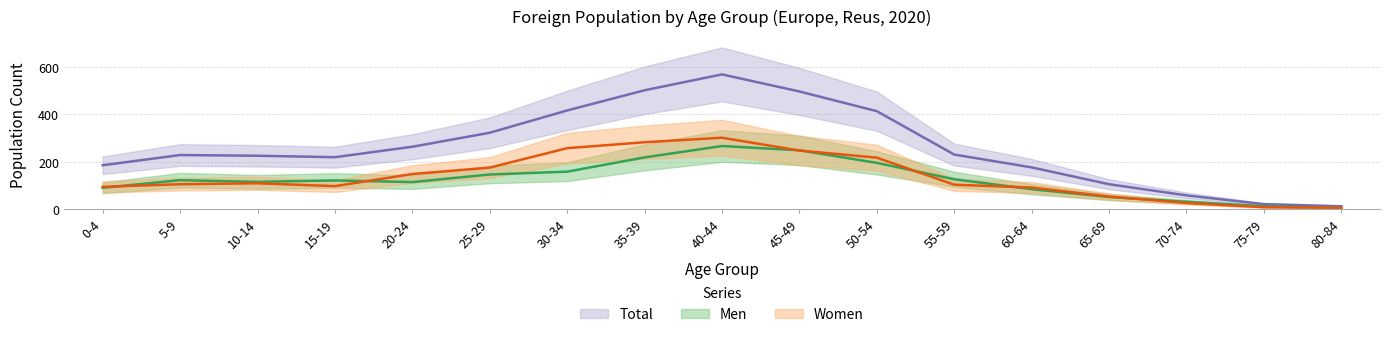

Rank the categories by Total value from lowest to highest.

80-84, 75-79, 70-74, 65-69, 60-64, 0-4, 15-19, 10-14, 5-9, 55-59, 20-24, 25-29, 50-54, 30-34, 45-49, 35-39, 40-44